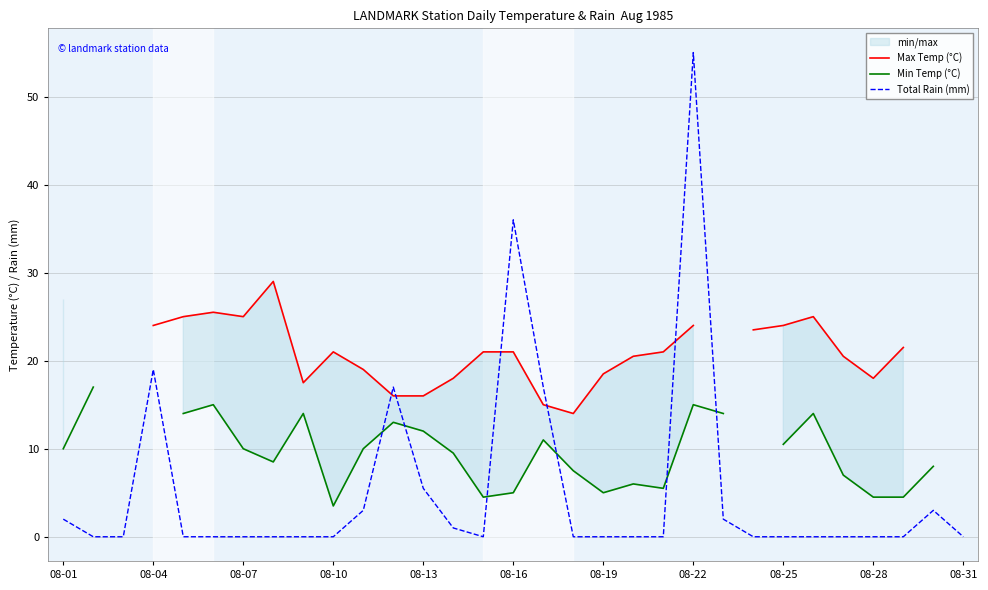

Which series has the largest range (max minus min)?

Total Rain (mm)